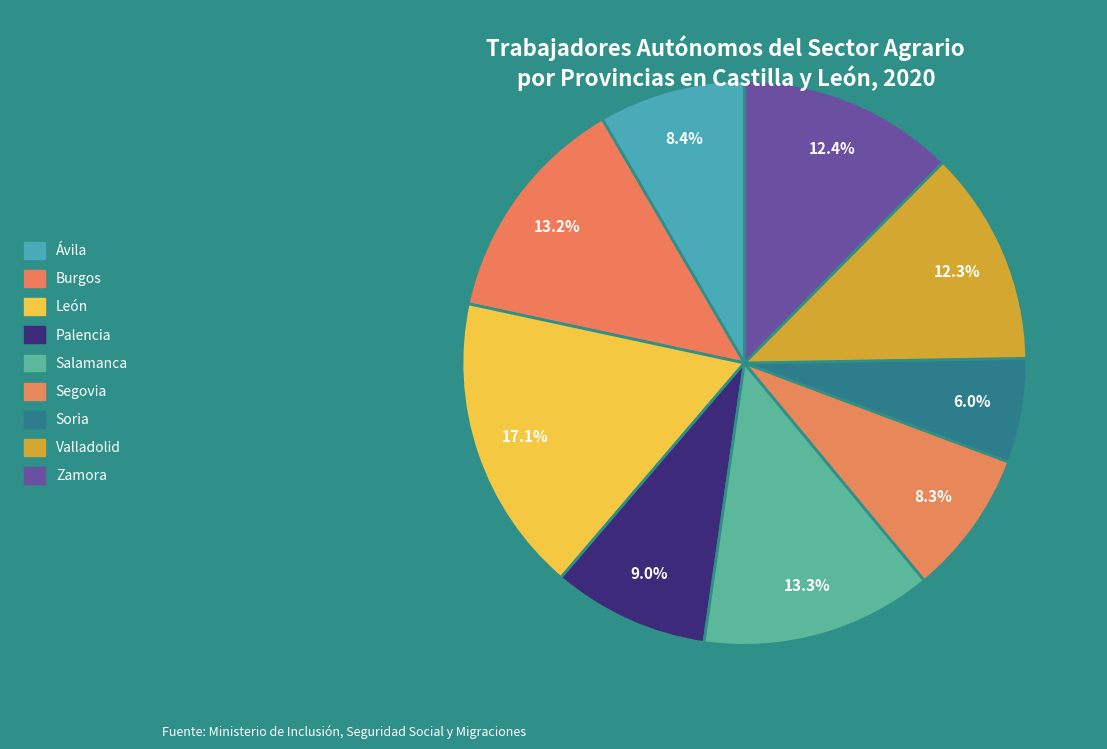

Combined, do Segovia and Burgos account for over 50%?

No